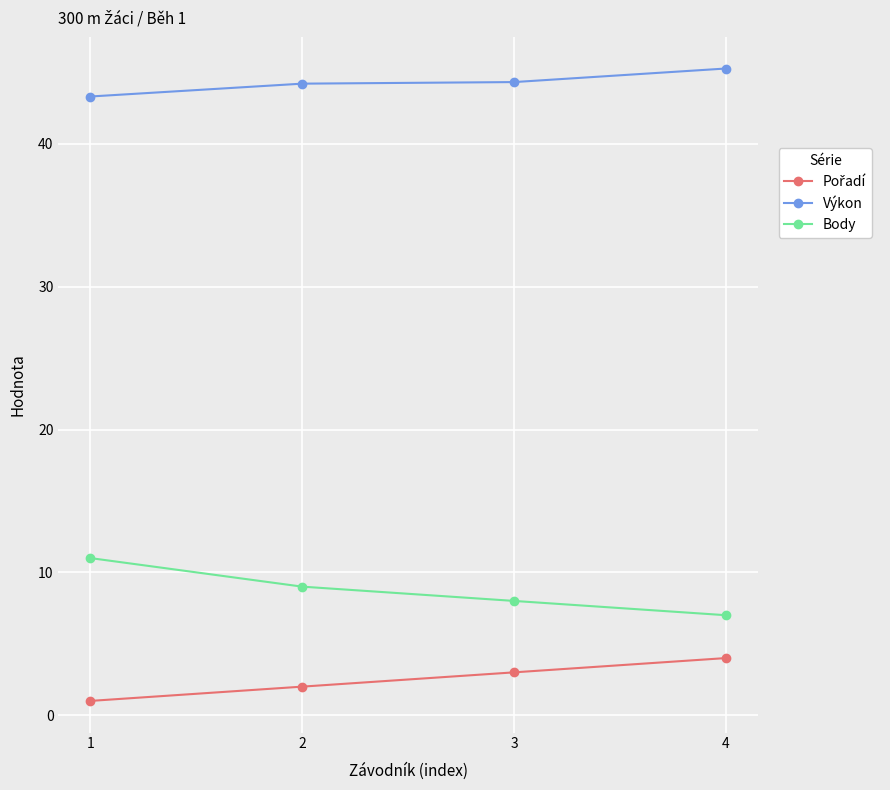

Is it true that Výkon equals 45.3 at 4?

True